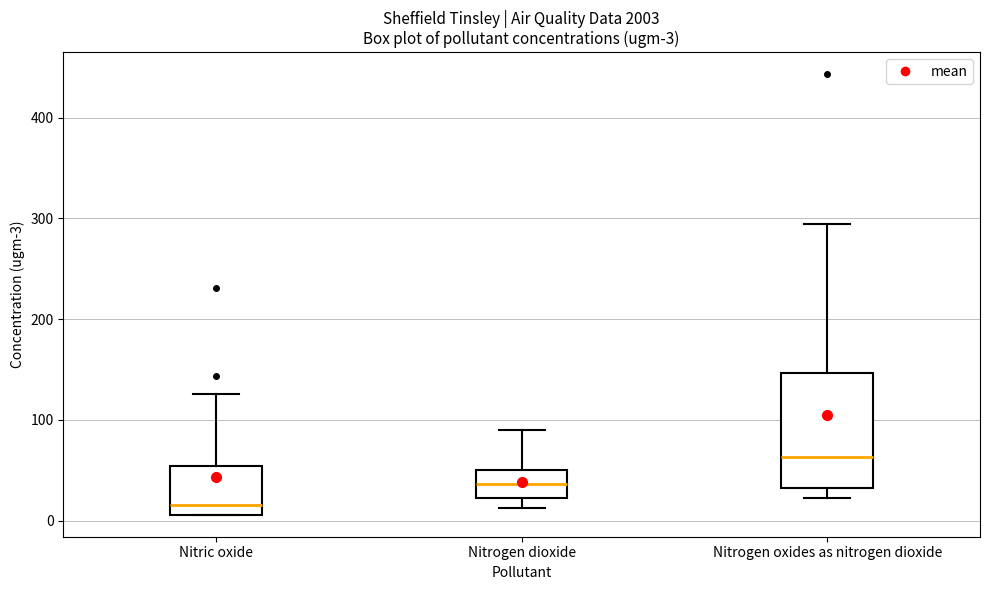

Comparing the boxes themselves (not the whiskers), which one is the tallest?

Nitrogen oxides as nitrogen dioxide